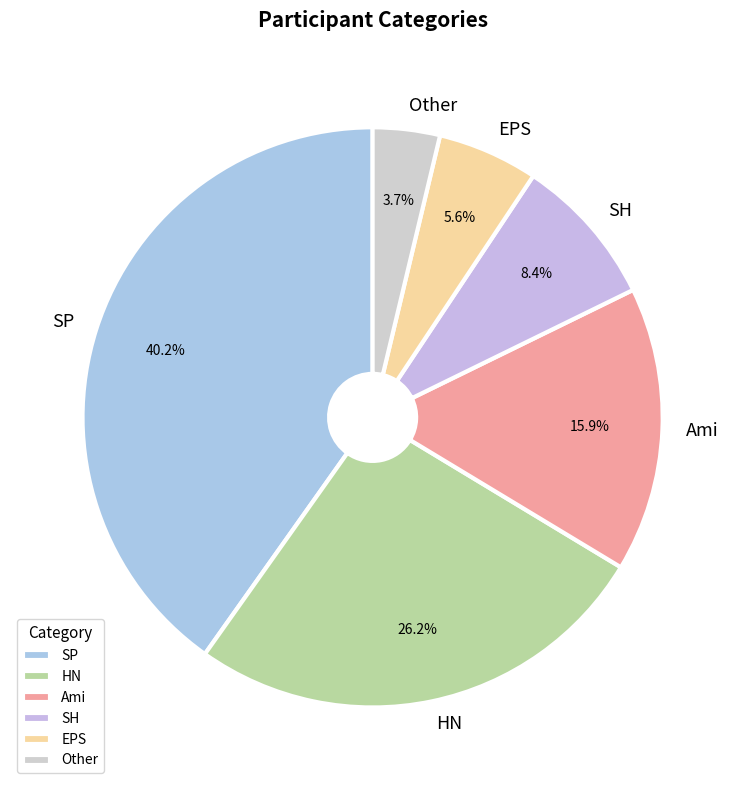

To the nearest percent, what portion does SP represent?

40%